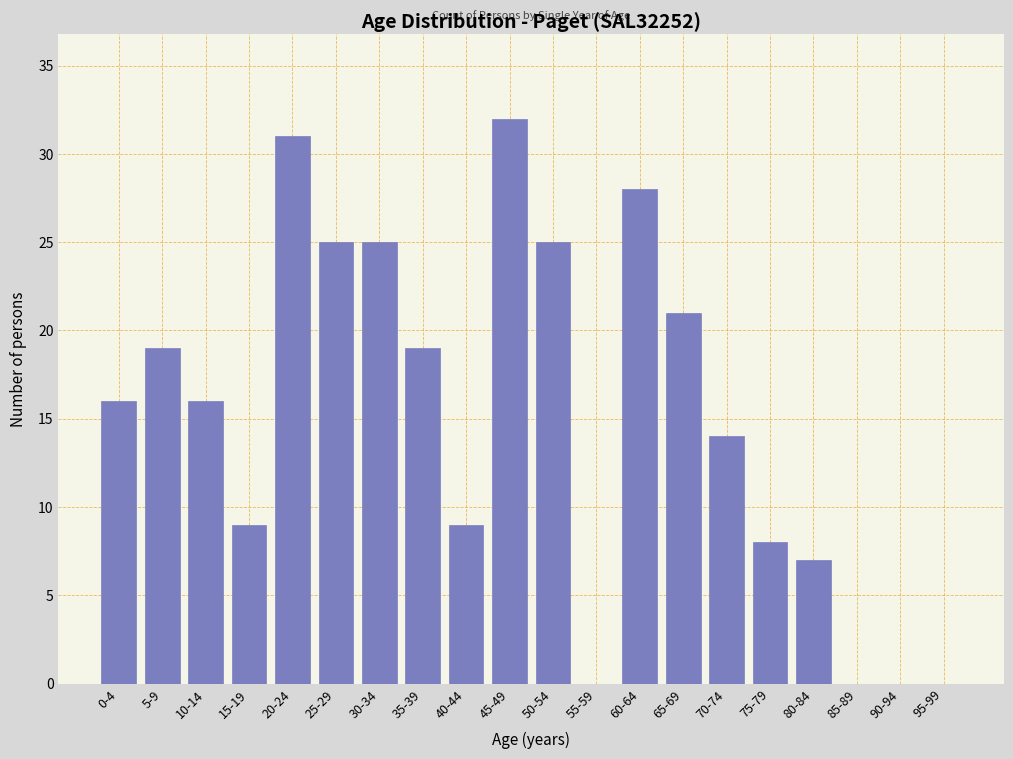

Reading right to left, transcribe all the data shown in this chart.

95-99=0	90-94=0	85-89=0	80-84=7	75-79=8	70-74=14	65-69=21	60-64=28	55-59=0	50-54=25	45-49=32	40-44=9	35-39=19	30-34=25	25-29=25	20-24=31	15-19=9	10-14=16	5-9=19	0-4=16